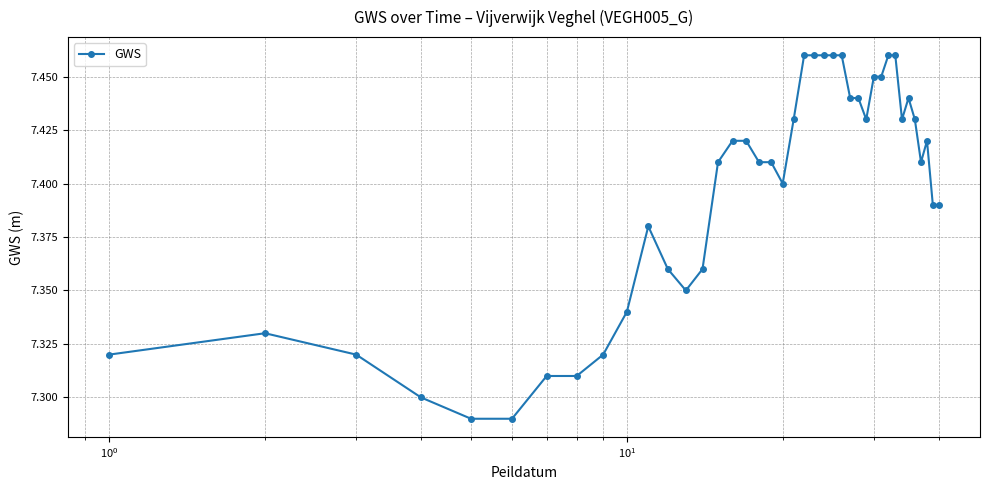

True or false: the data has more than 1 interior local peaks.

True